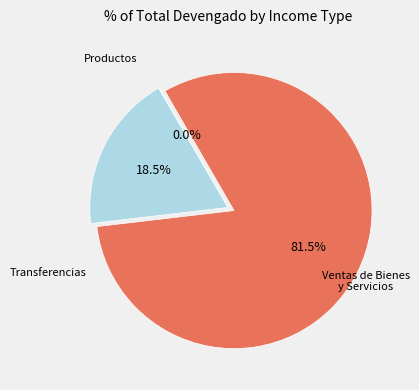

Does any single category account for the majority?

Yes